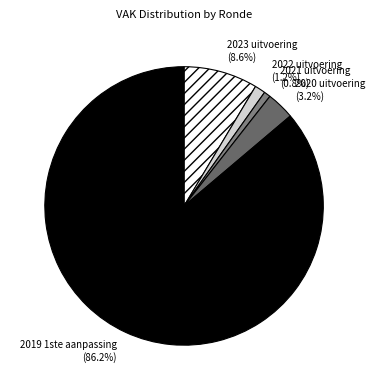

Is it true that 2022 uitvoering is 11% of the pie?

False